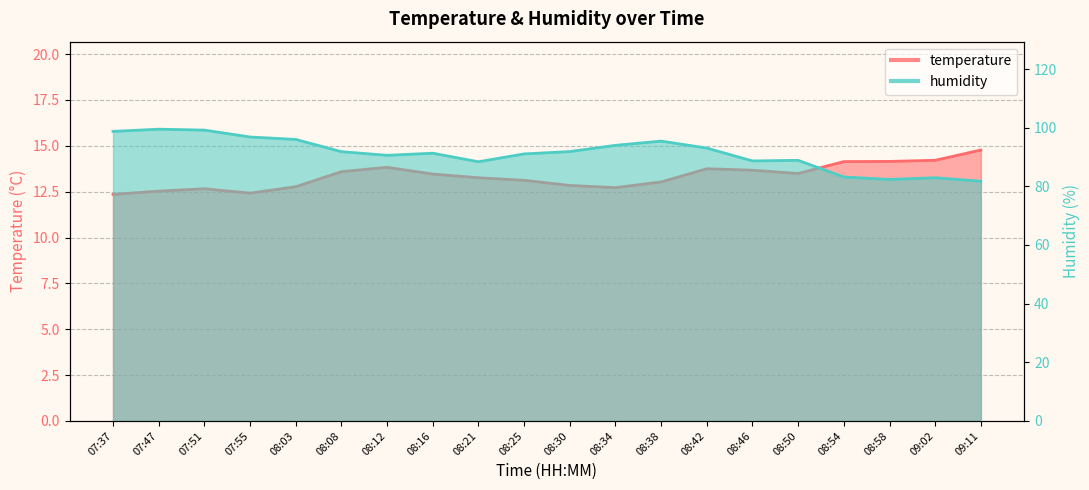

Read the humidity value at 07:51.

99.2